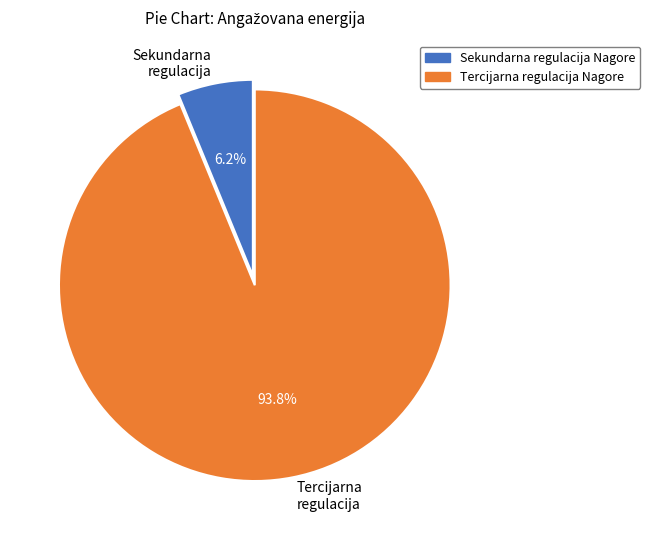

Is there any slice that represents more than half of the pie?

Yes